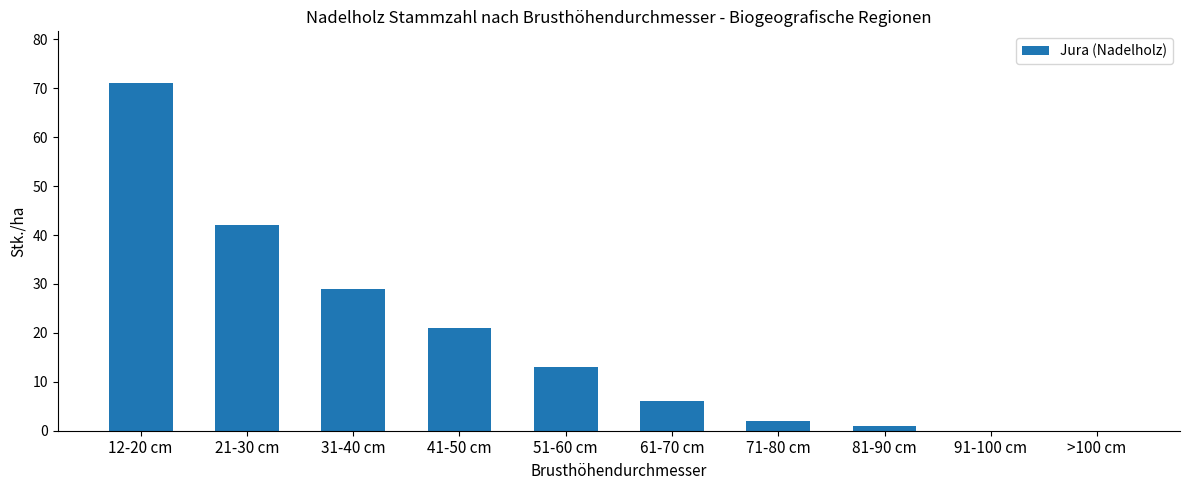

How many data points does each series have?

10